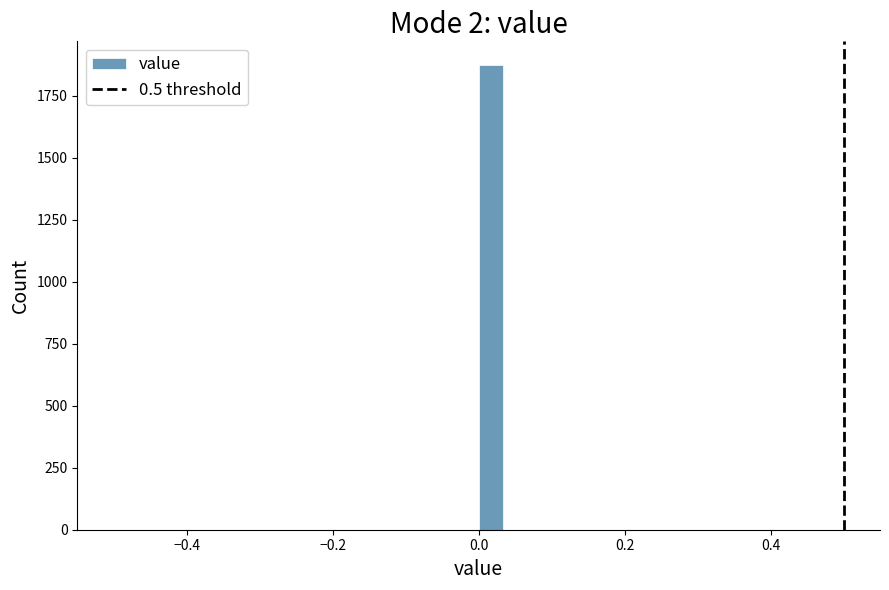

Read against the x-axis, roughly where is the centre of the tallest bar?

0.02